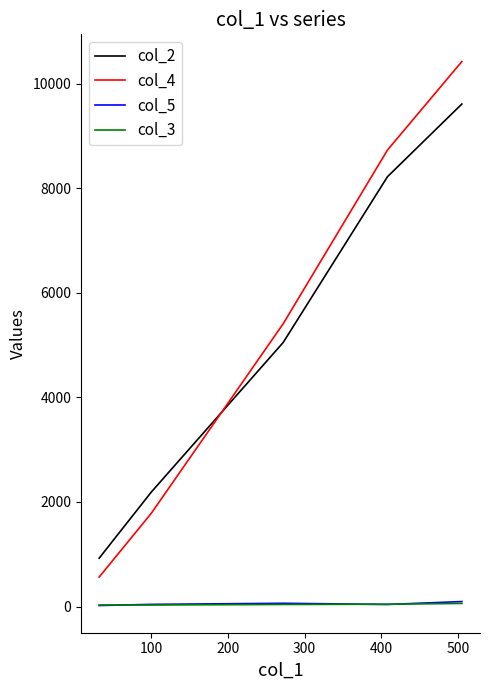

Which series has the largest range (max minus min)?

col_4